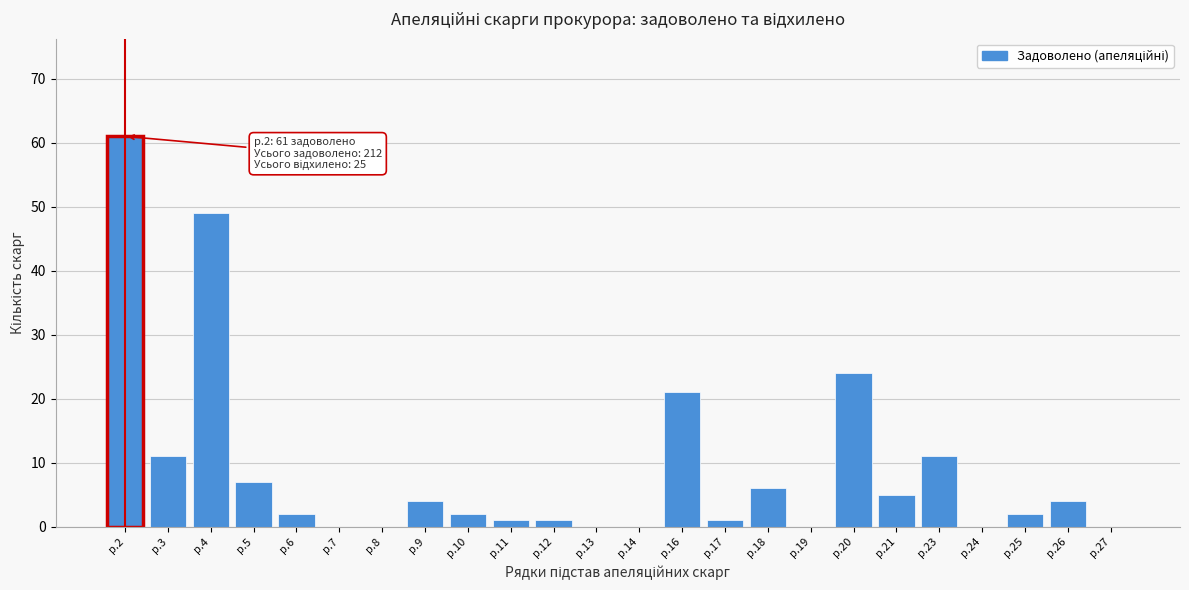

Reading left to right, transcribe all the data shown in this chart.

р.2=61	р.3=11	р.4=49	р.5=7	р.6=2	р.7=0	р.8=0	р.9=4	р.10=2	р.11=1	р.12=1	р.13=0	р.14=0	р.16=21	р.17=1	р.18=6	р.19=0	р.20=24	р.21=5	р.23=11	р.24=0	р.25=2	р.26=4	р.27=0